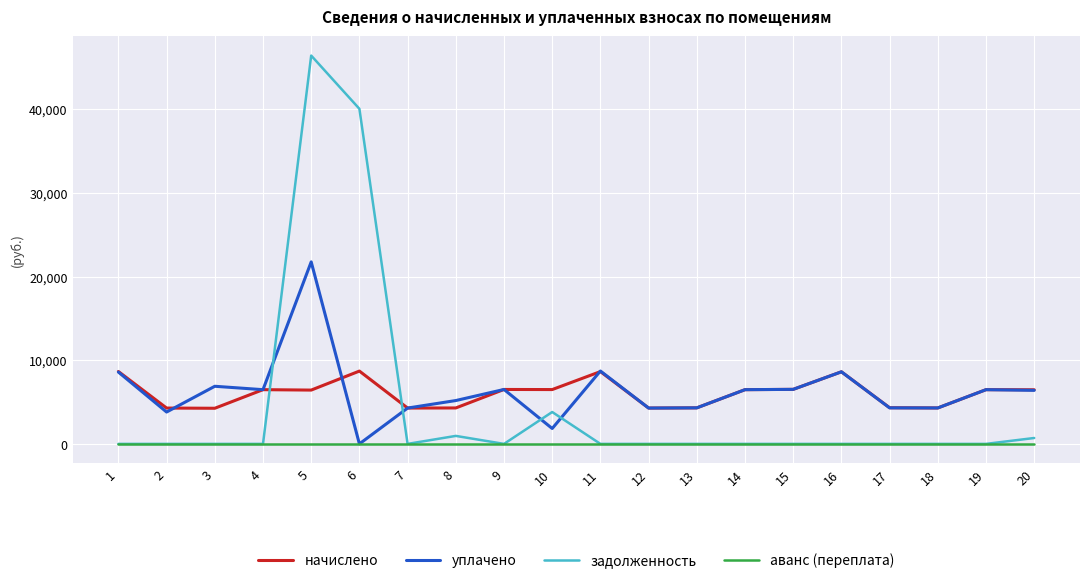

Which label corresponds to the largest value in the chart?

5